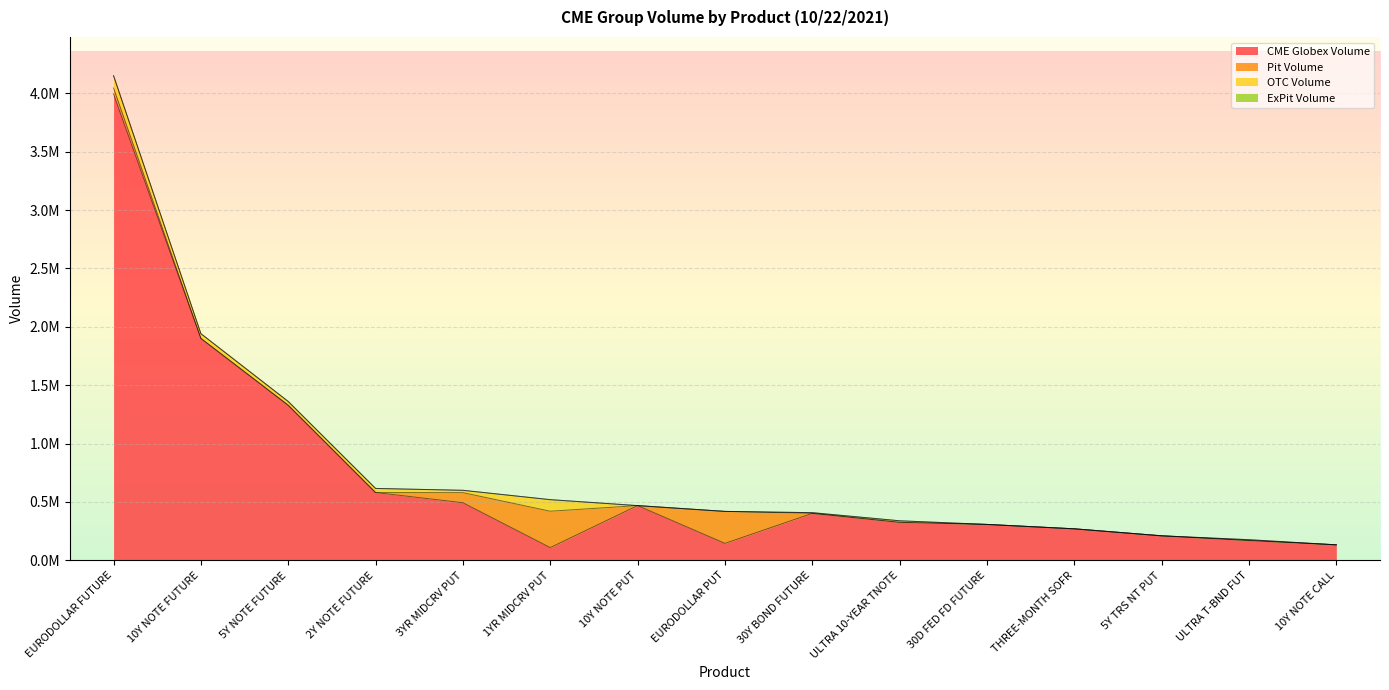

Which series has the largest total across all categories?

CME Globex Volume